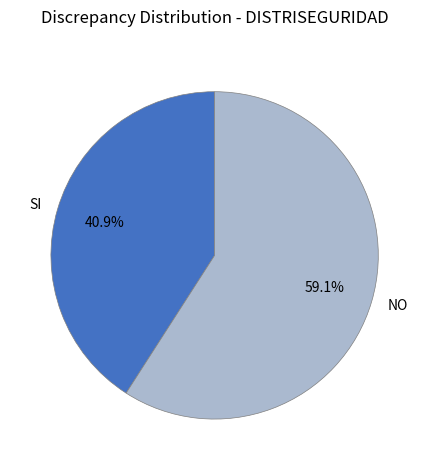

Which category has the smallest portion of the pie?

SI